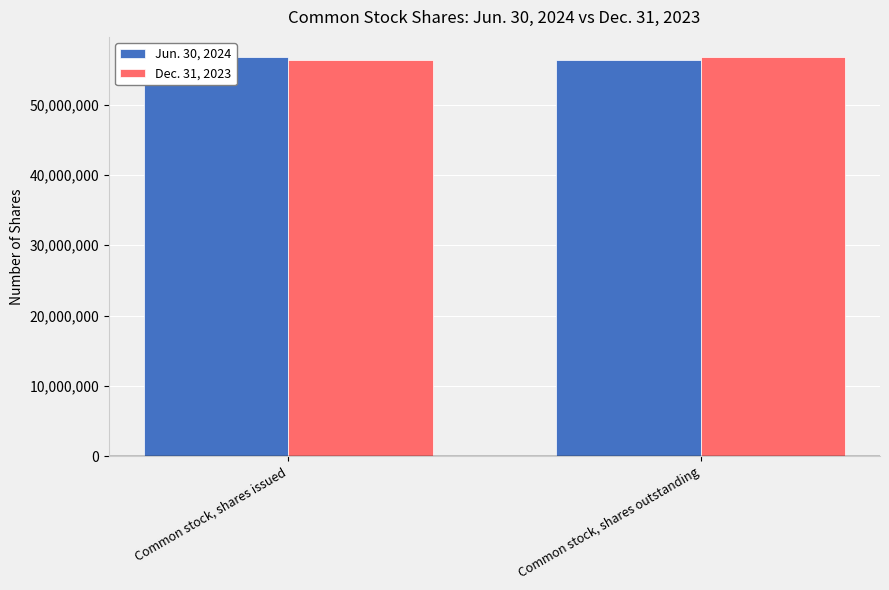

At how many categories does at least one series exceed 56598110?

2